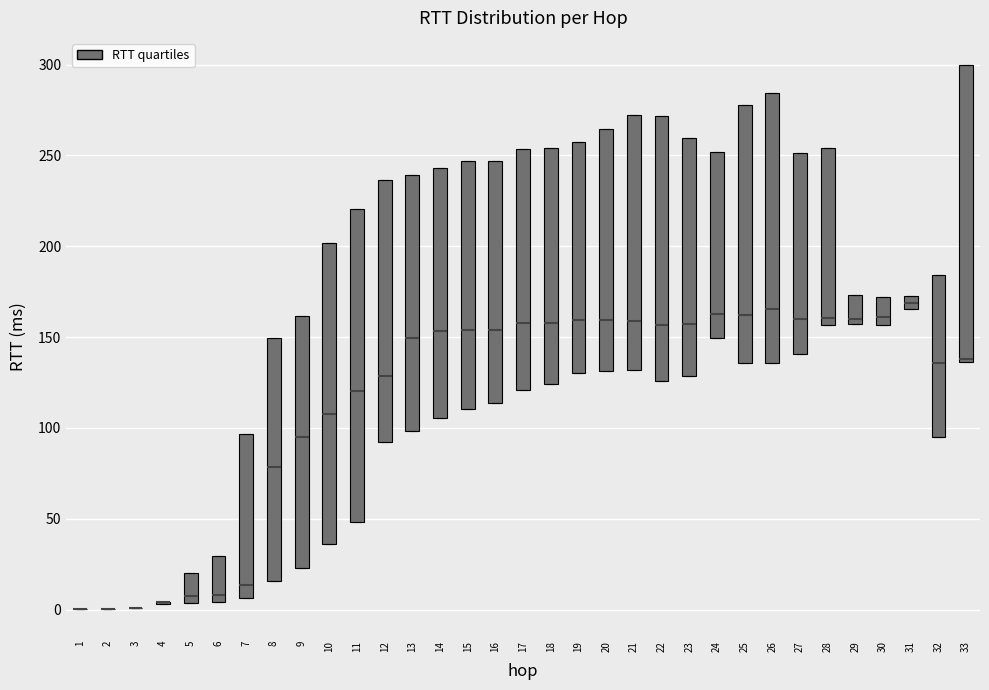

Comparing the boxes themselves (not the whiskers), which one is the tallest?

11